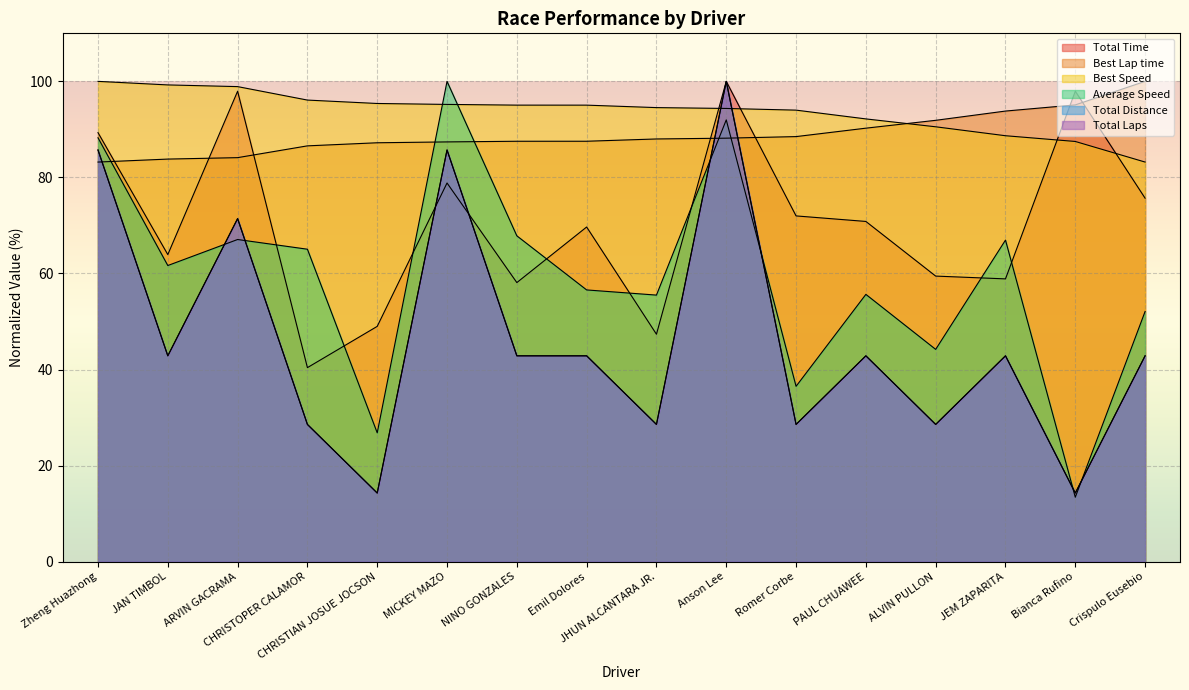

Does the chart display data point markers on the line(s)?

No